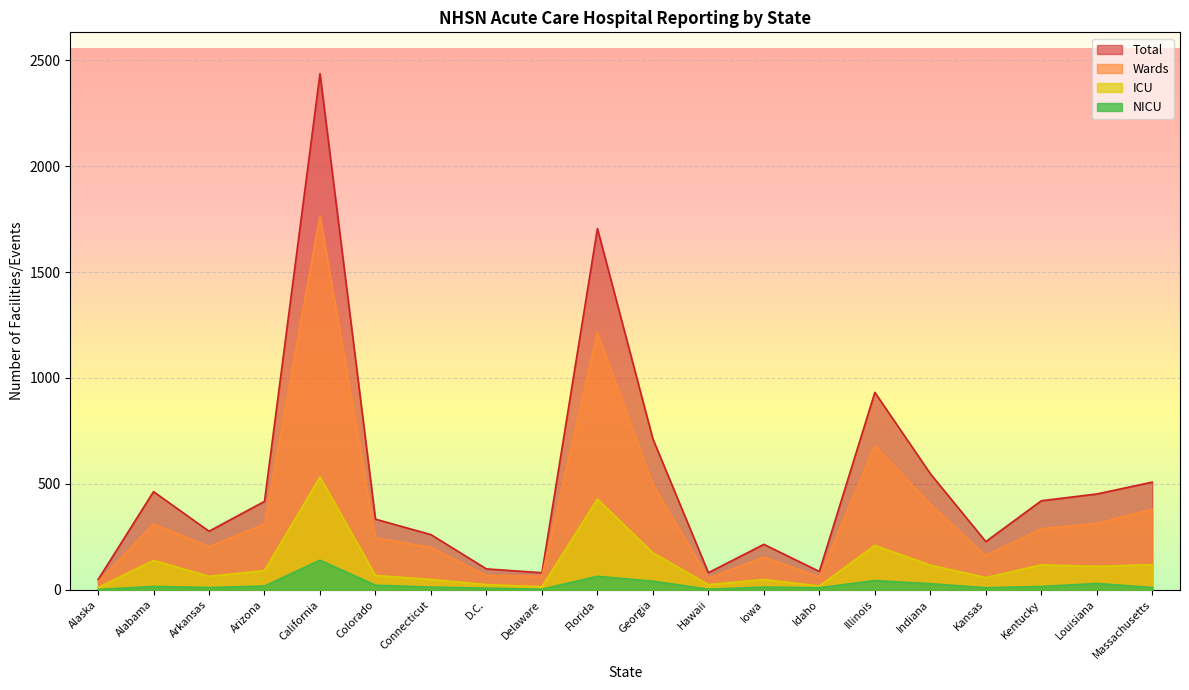

Reading right to left, extract all data points from this chart.

Total: Massachusetts=508	Louisiana=452	Kentucky=420	Kansas=227	Indiana=548	Illinois=932	Idaho=86	Iowa=214	Hawaii=80	Georgia=712	Florida=1706	Delaware=80	D.C.=98	Connecticut=260	Colorado=333	California=2438	Arizona=417	Arkansas=276	Alabama=463	Alaska=47
Wards: Massachusetts=380	Louisiana=313	Kentucky=288	Kansas=161	Indiana=404	Illinois=680	Idaho=60	Iowa=154	Hawaii=54	Georgia=498	Florida=1215	Delaware=64	D.C.=67	Connecticut=200	Colorado=245	California=1767	Arizona=310	Arkansas=203	Alabama=310	Alaska=36
ICU: Massachusetts=118	Louisiana=110	Kentucky=117	Kansas=57	Indiana=116	Illinois=209	Idaho=17	Iowa=48	Hawaii=24	Georgia=174	Florida=428	Delaware=14	D.C.=24	Connecticut=48	Colorado=67	California=532	Arizona=90	Arkansas=63	Alabama=138	Alaska=10
NICU: Massachusetts=10	Louisiana=29	Kentucky=15	Kansas=9	Indiana=28	Illinois=43	Idaho=9	Iowa=12	Hawaii=2	Georgia=40	Florida=63	Delaware=2	D.C.=7	Connecticut=12	Colorado=21	California=139	Arizona=17	Arkansas=10	Alabama=15	Alaska=1